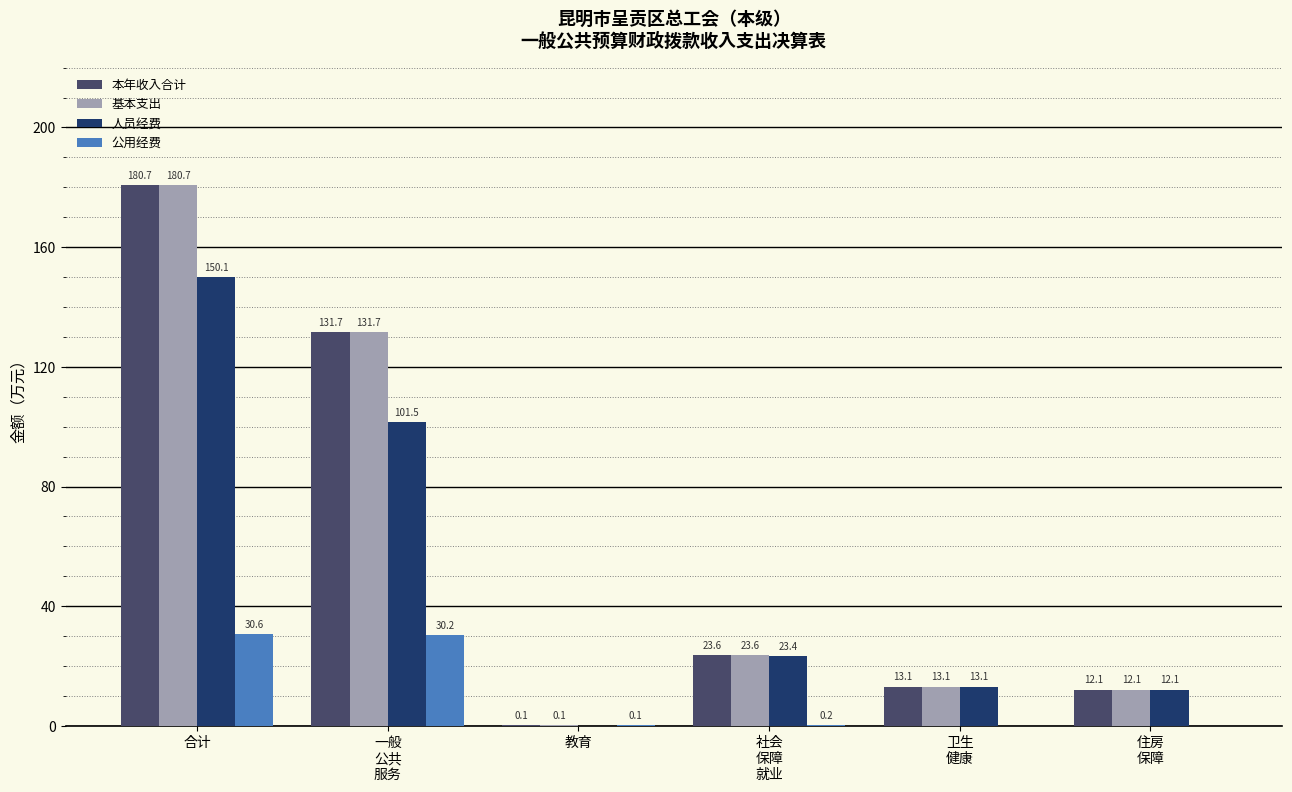

How many data points in 公用经费 are above 0?

4